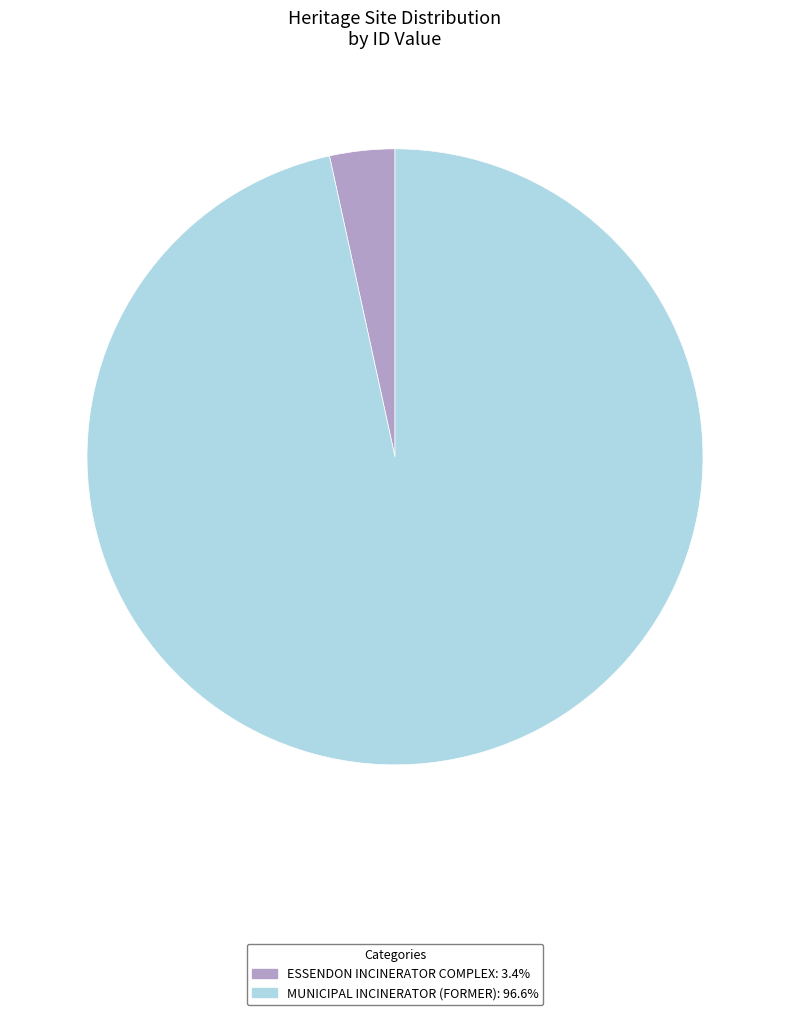

How many slices are in this pie chart?

2